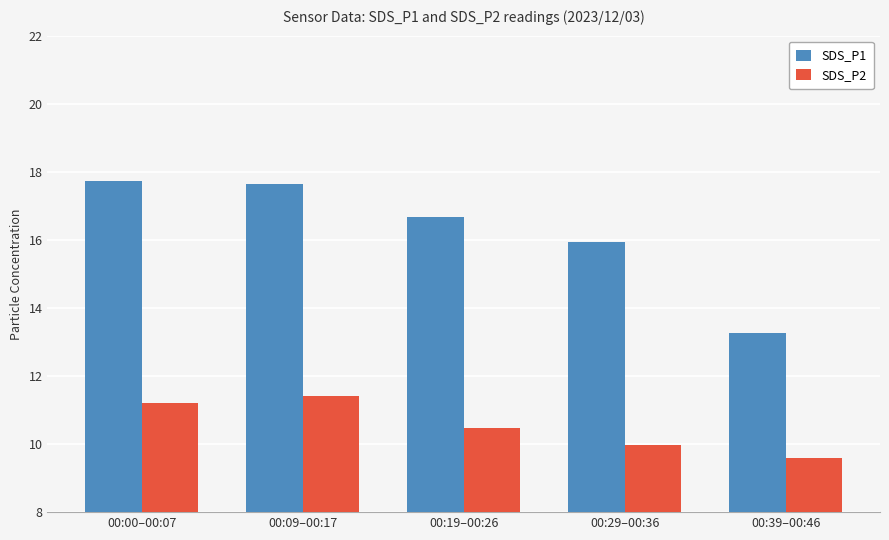

How many bars are there in each group?

2